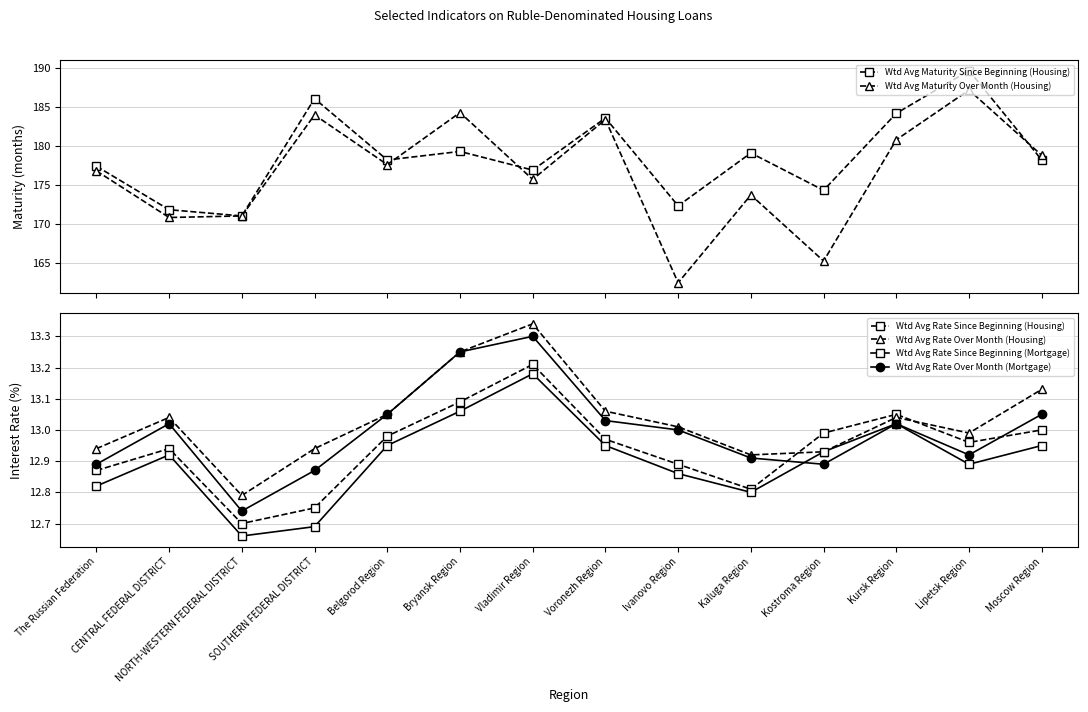

Which series has the largest total across all categories?

Wtd Avg Maturity Since Beginning (Housing)